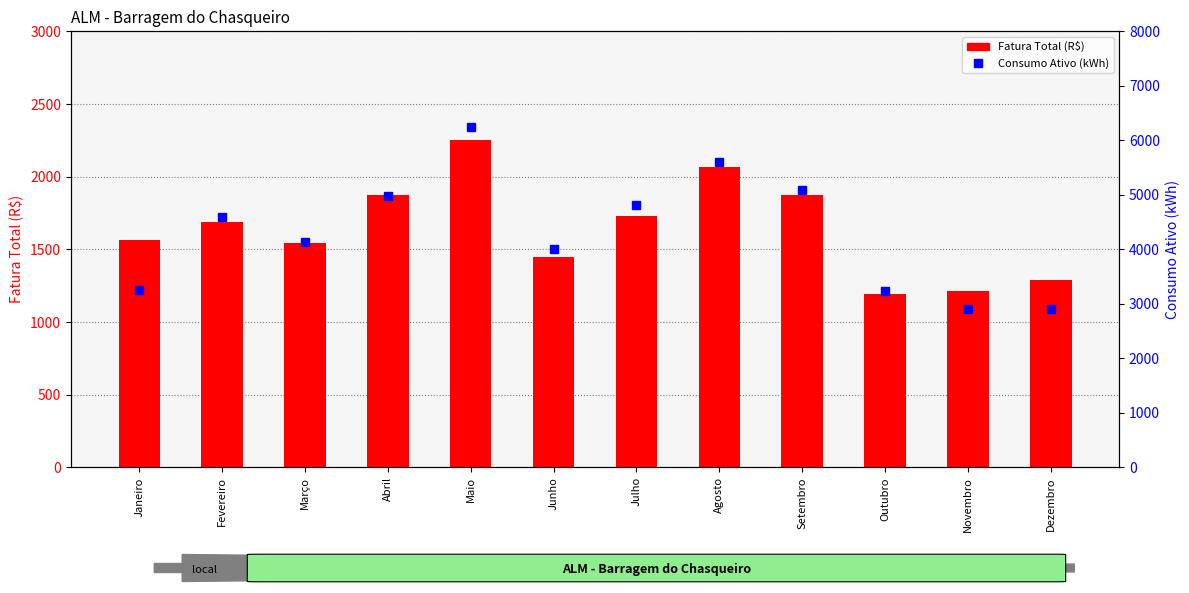

Is the value of Consumo Ativo (kWh) at Junho greater than the value of Fatura Total (R$) at Agosto?

Yes